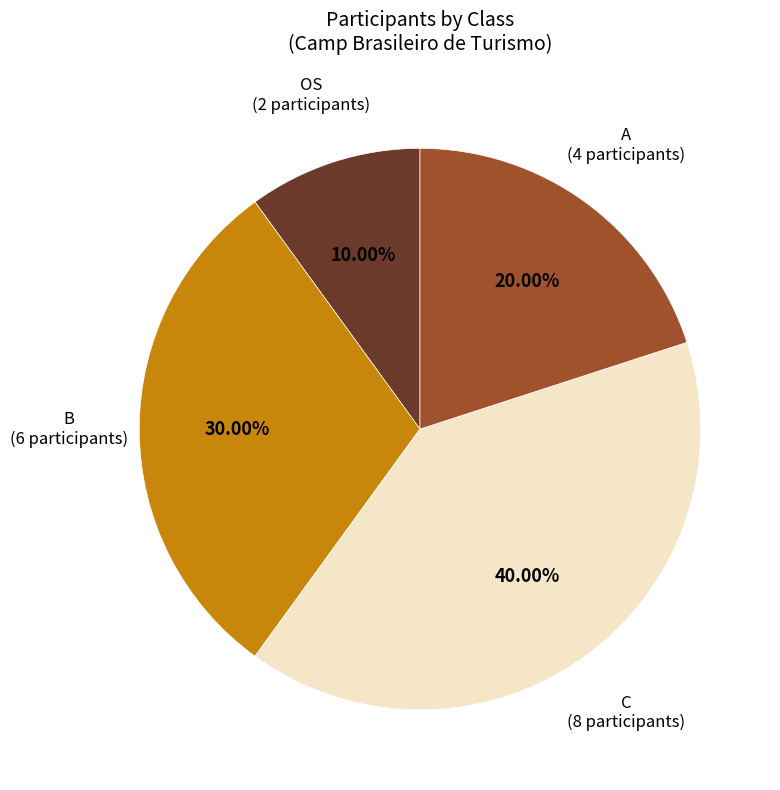

Count the number of slices in the pie.

4